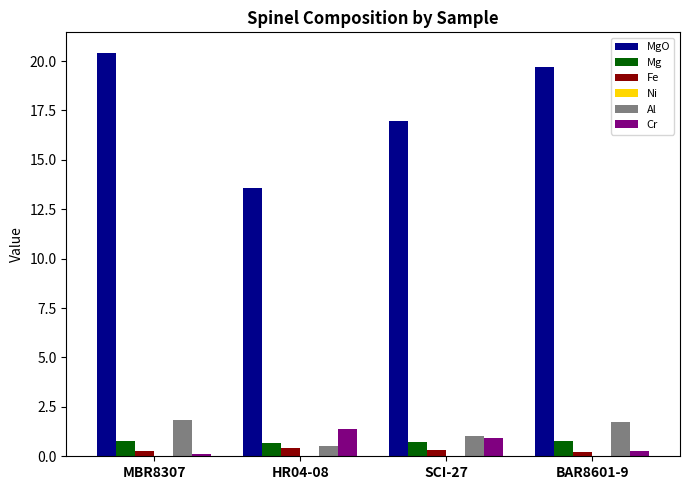

What is the greatest value displayed?

20.4